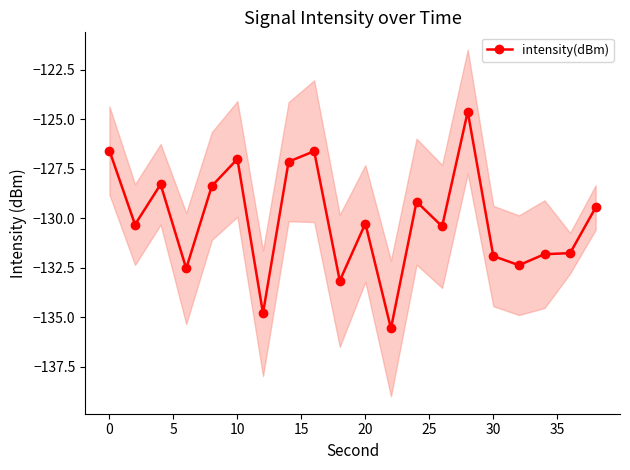

Is it true that intensity(dBm) equals -226.0 at 30?

False